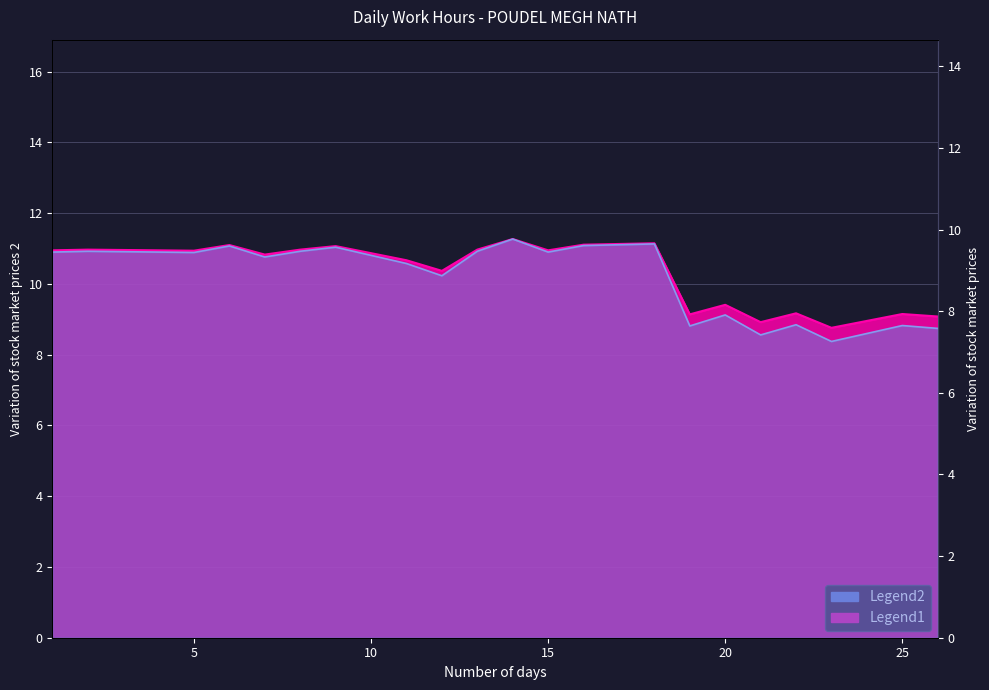

What is the difference between the values at 20 and 14?

1.9